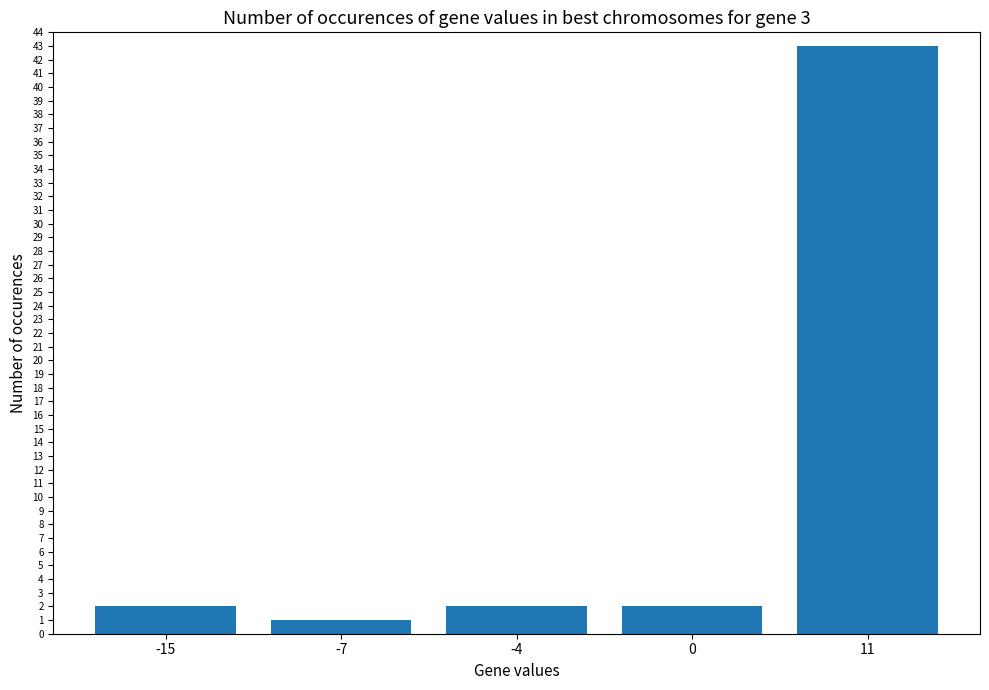

Count the number of data series in this chart.

1